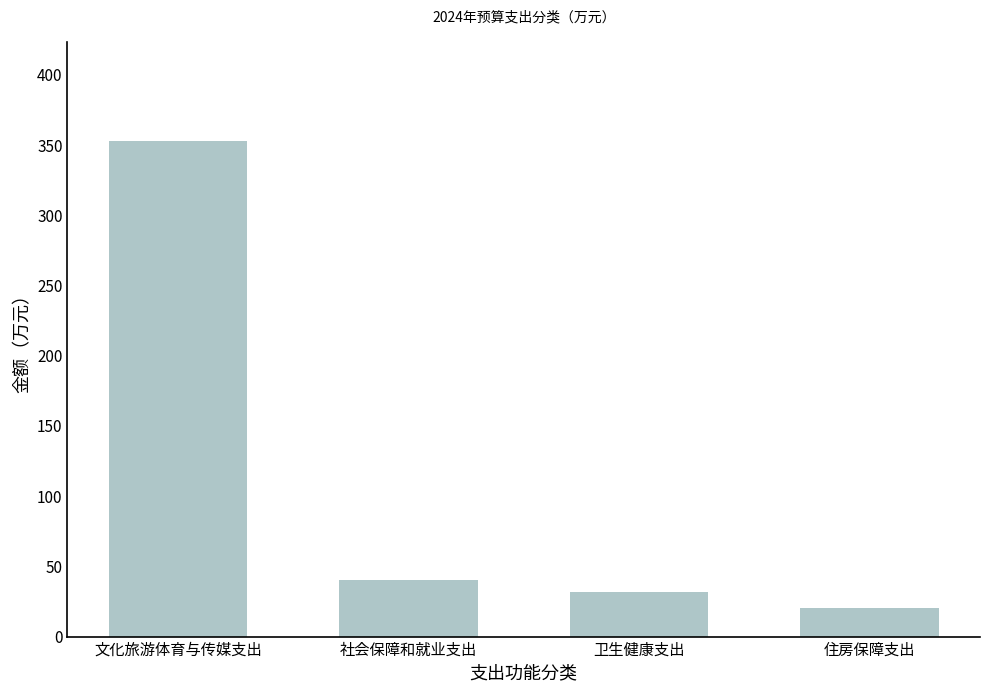

The chart shows a value of 20.5 at 住房保障支出. True or false?

True